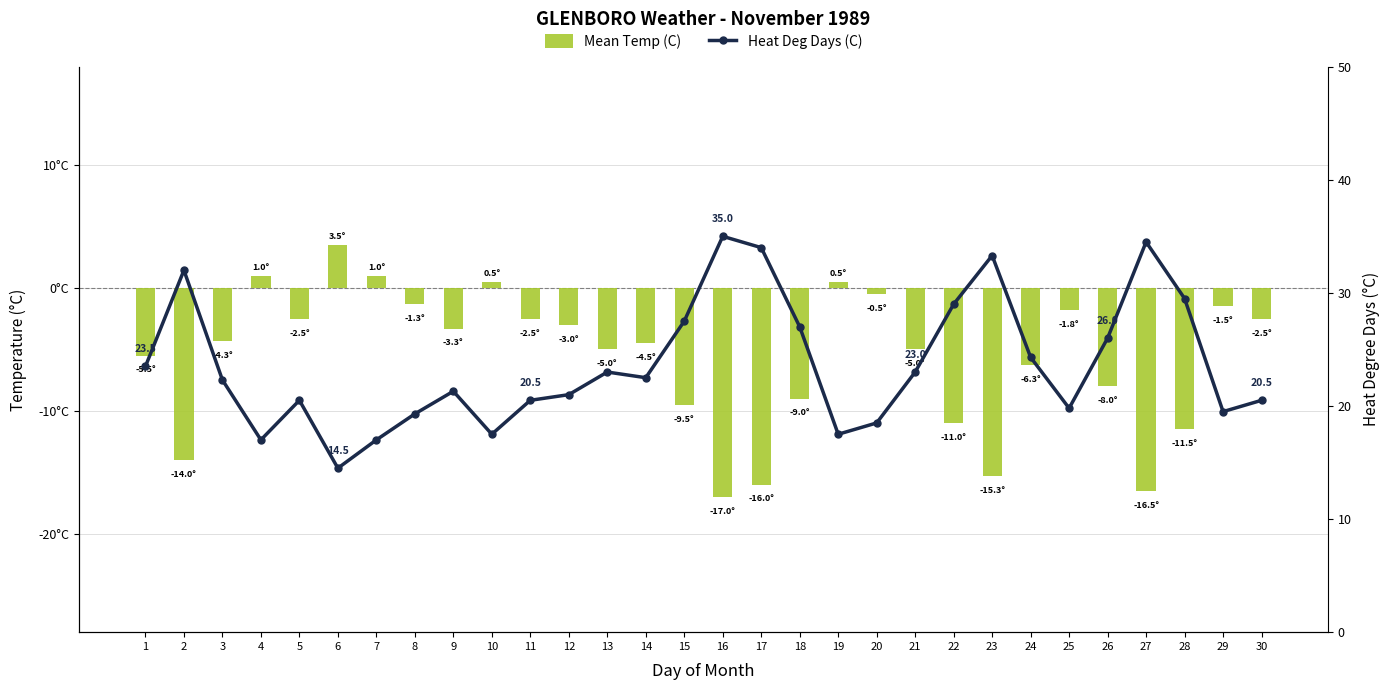

At which label does Heat Deg Days (C) reach its minimum?

6